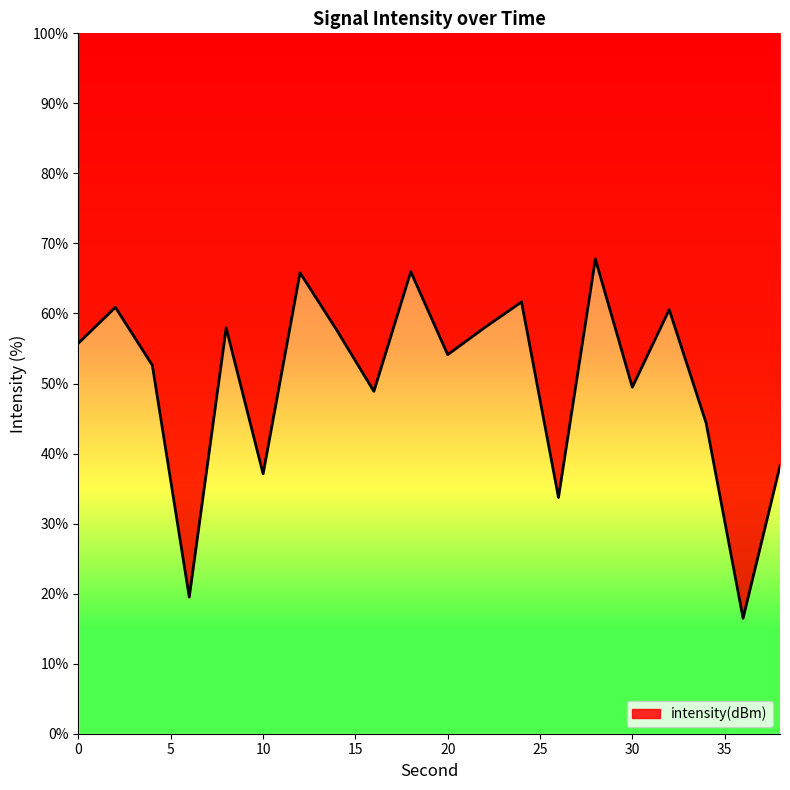

What is the change in value from 22 to 38?

-19.7